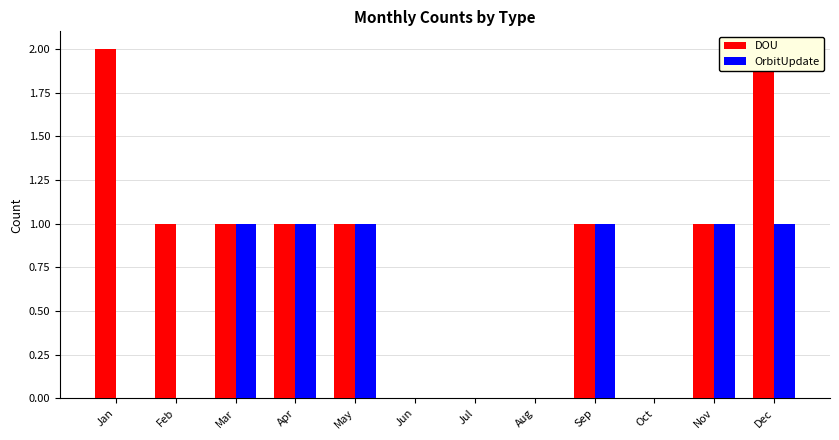

Which series has the largest total across all categories?

DOU